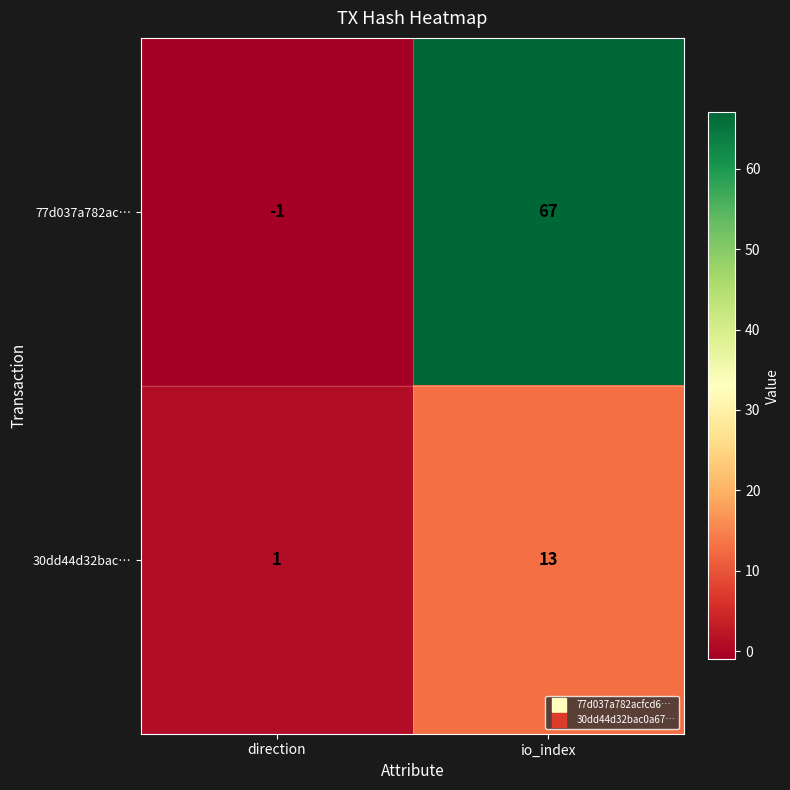

At which category does the chart reach its peak across all series?

io_index